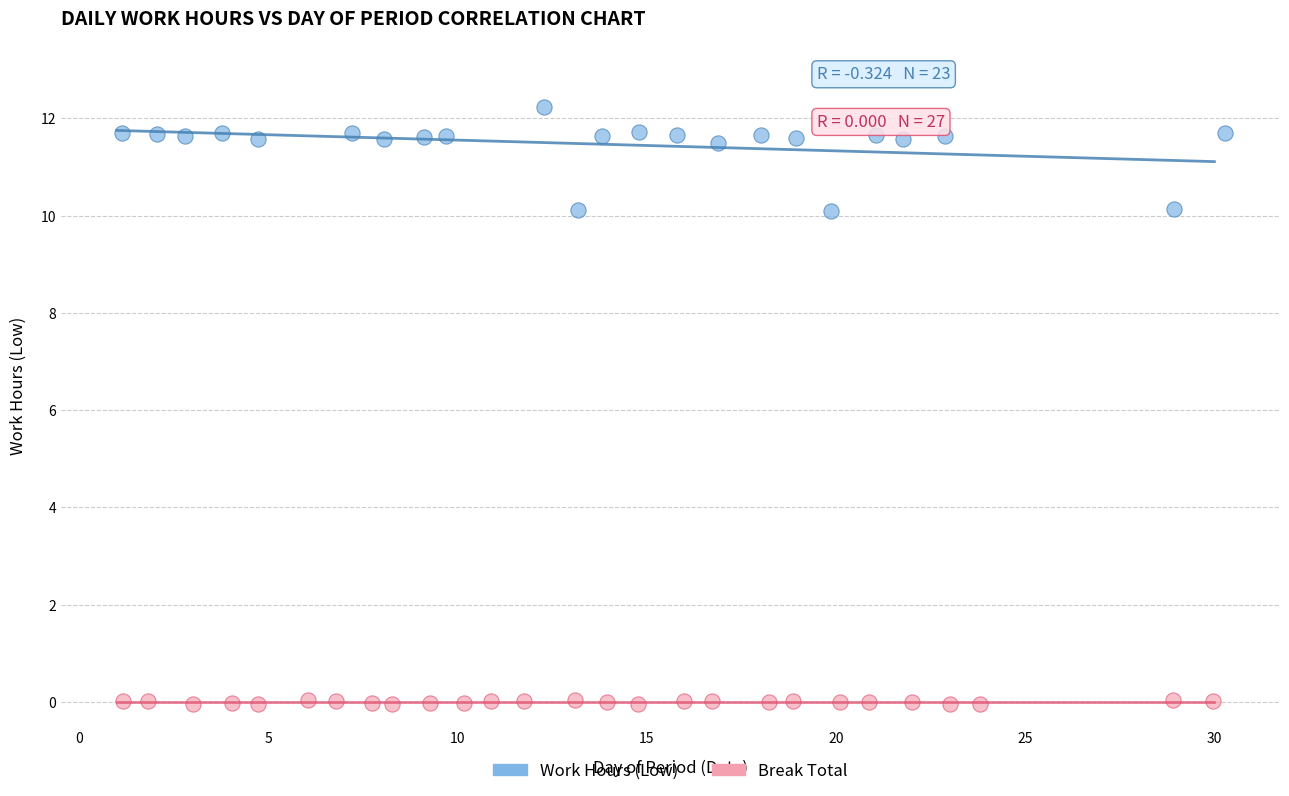

Which series reaches the maximum Y coordinate?

Work Hours (Low)